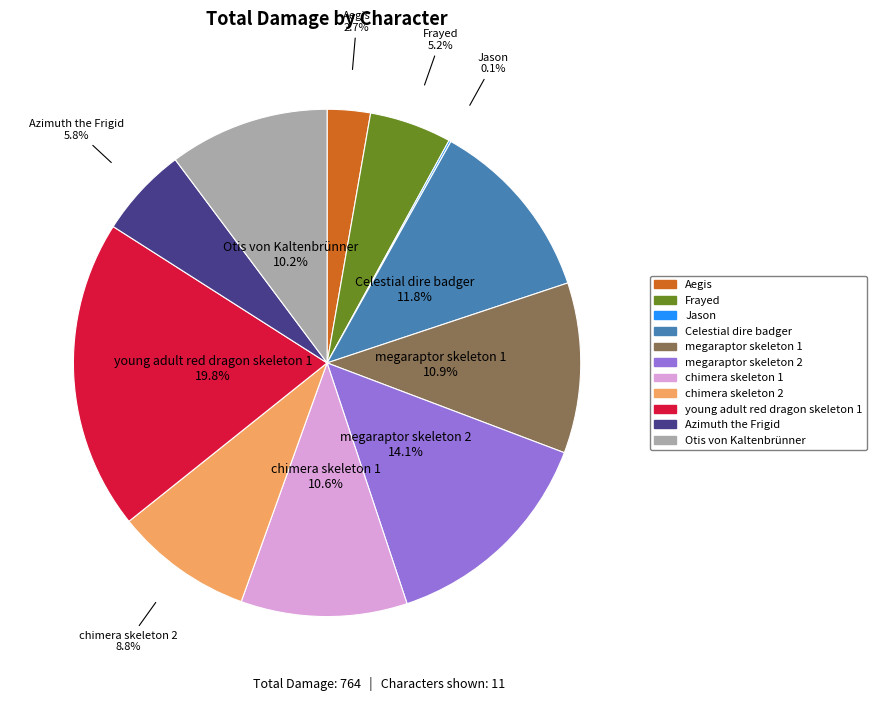

Does any single category account for the majority?

No